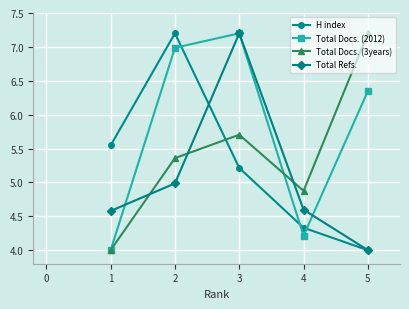

What is the difference between the H index values at 1 and 3?

0.3